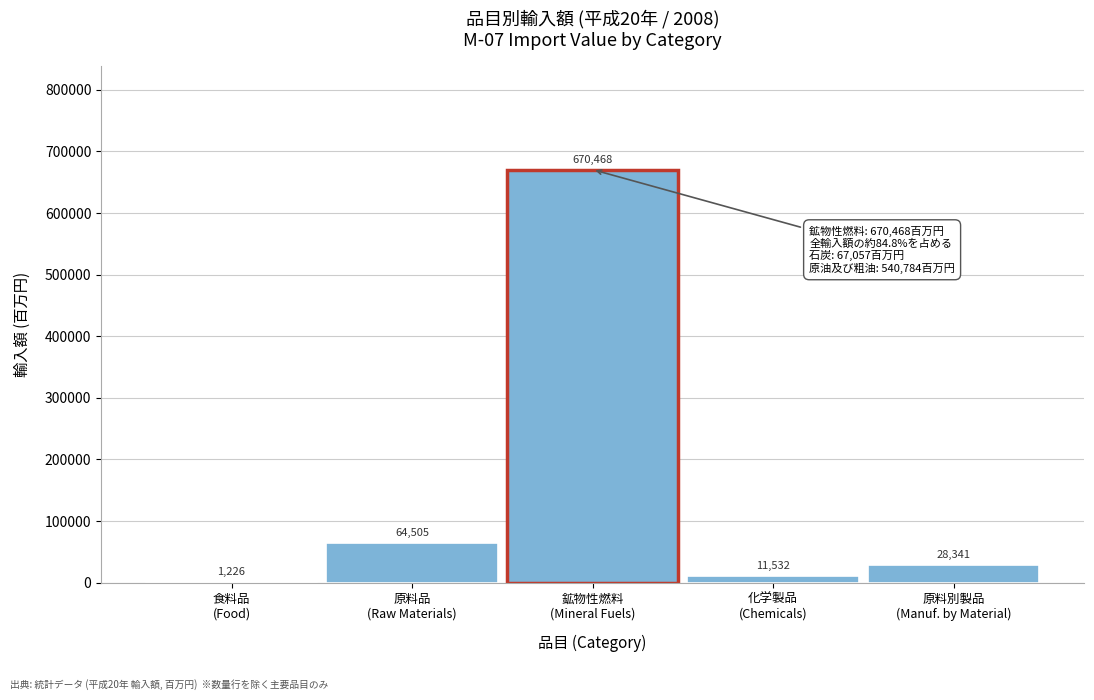

What is the greatest value displayed?

670468.3